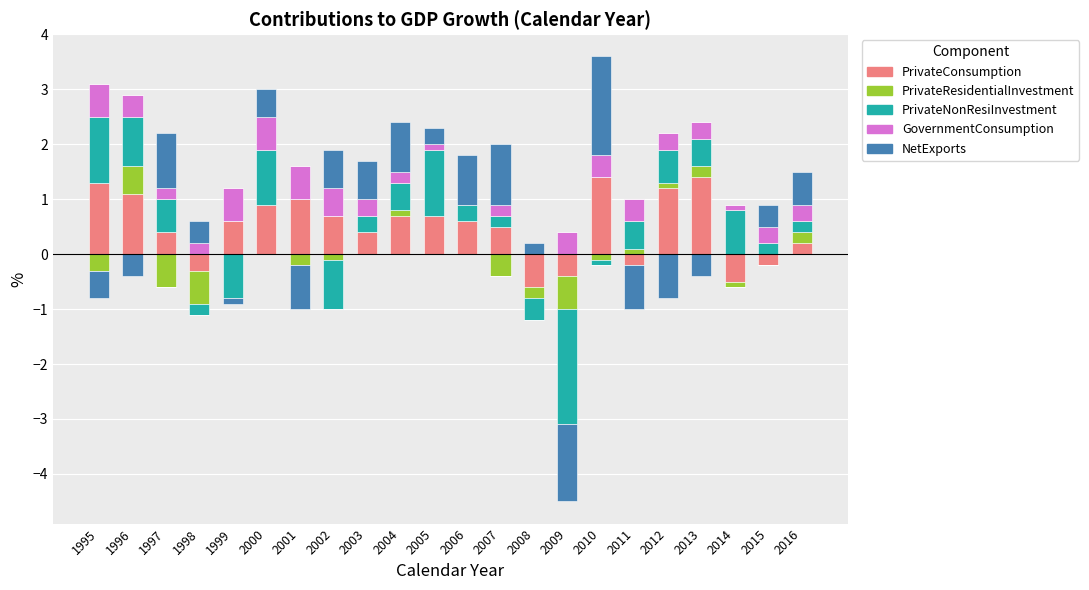

Which series has the largest total across all categories?

PrivateConsumption